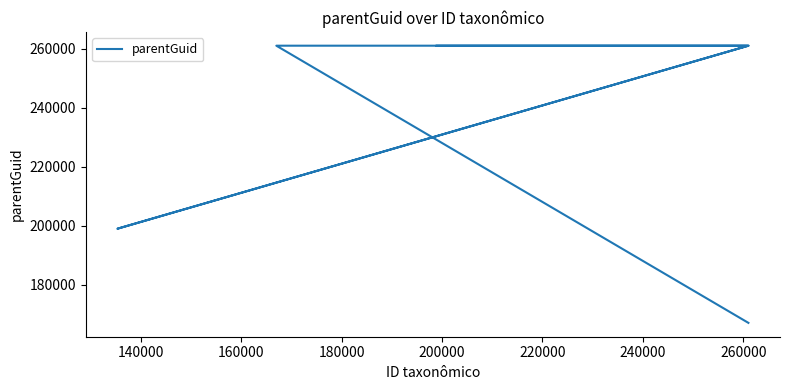

What is the value of the 6th point from the left?

261017